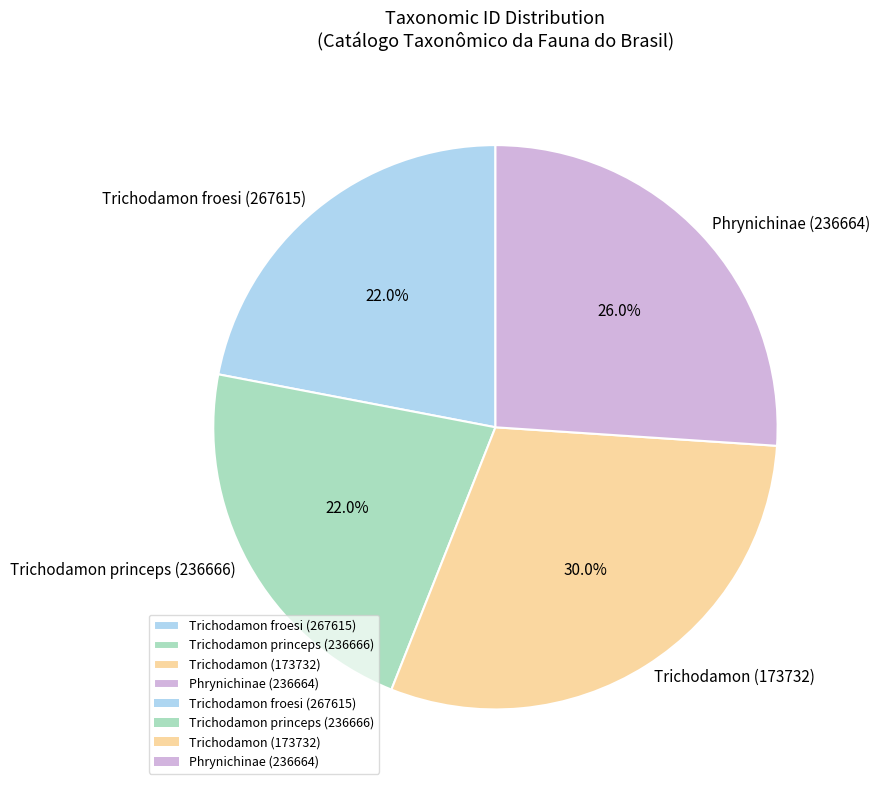

Between Phrynichinae (236664) and Trichodamon (173732), which is larger?

Trichodamon (173732)